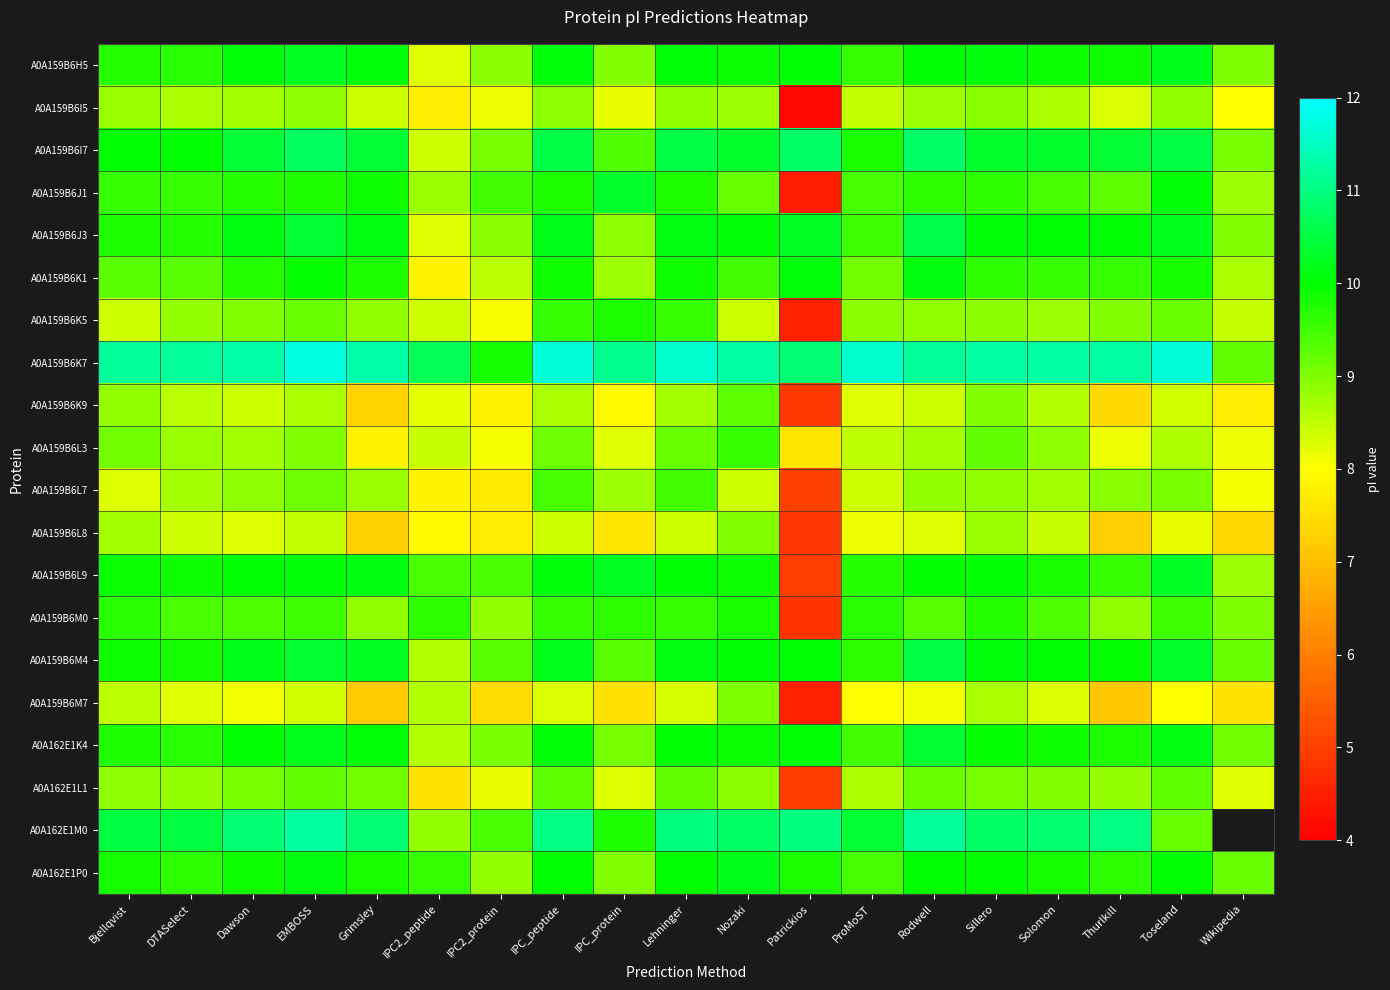

Which category has the highest value in the A0A159B6J3 series?

Rodwell